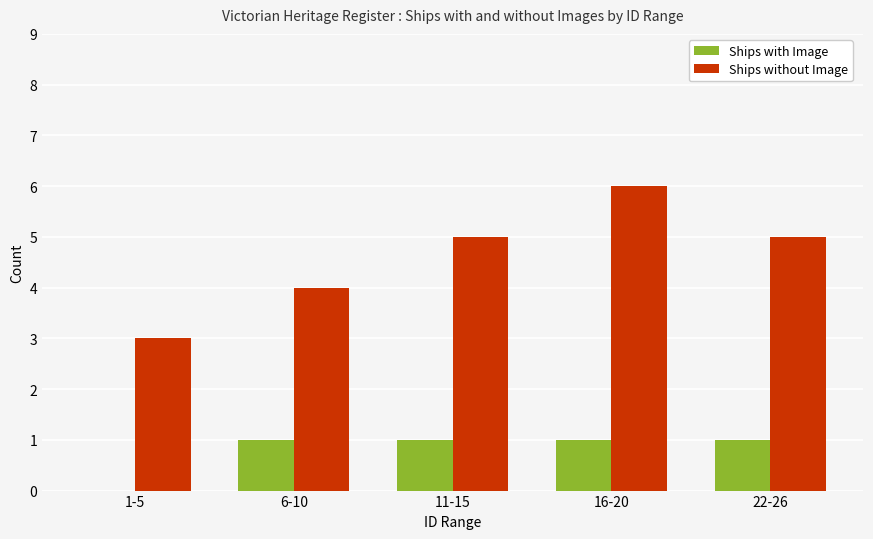

What is the total value across all series at 11-15?

6